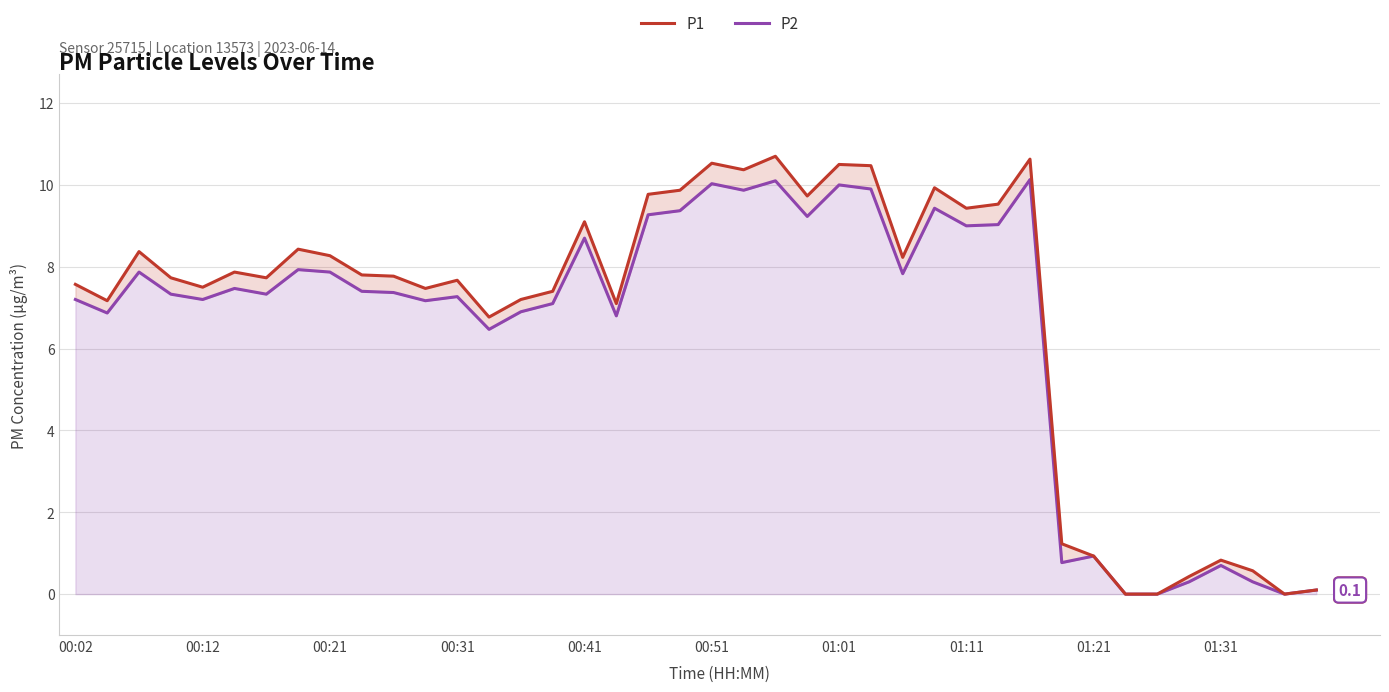

How many distinct data groups are displayed?

2